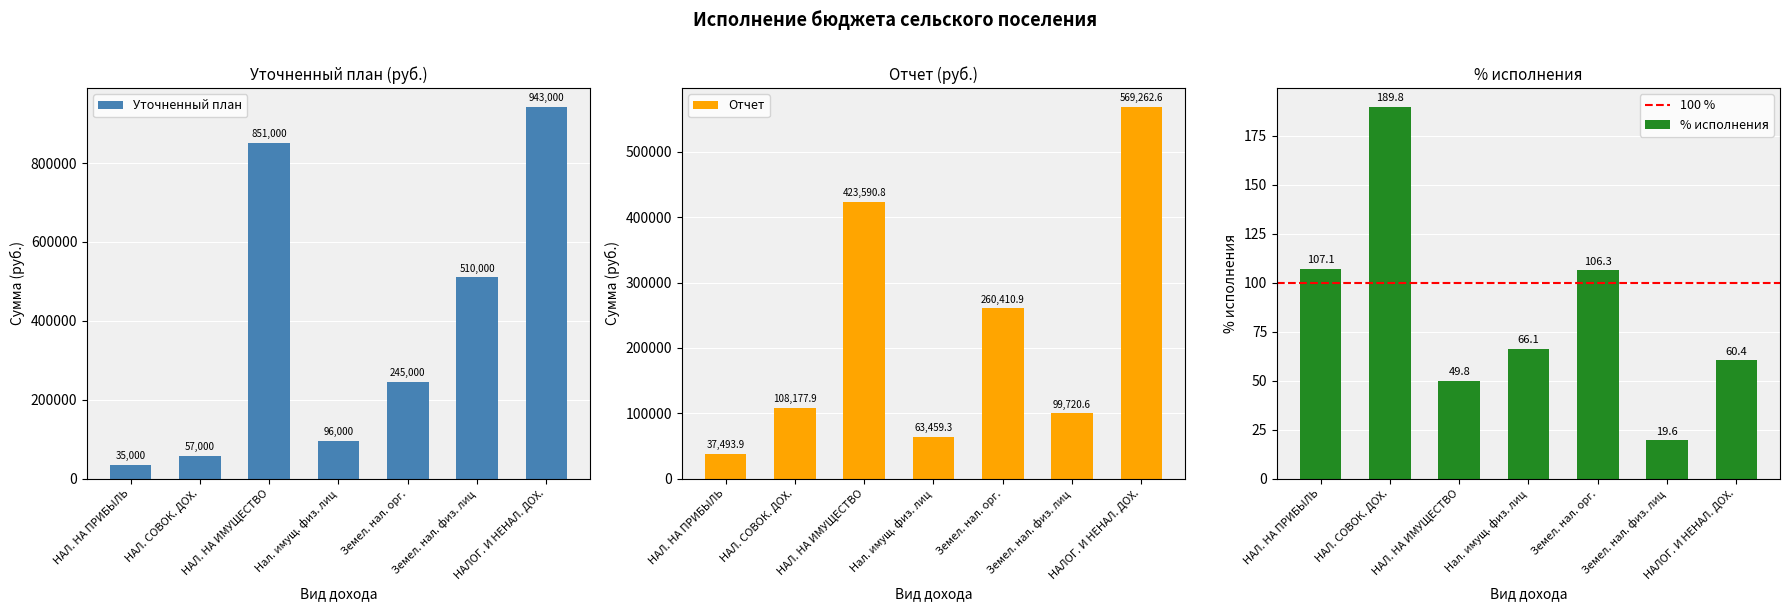

At which label does Уточненный план first exceed 245000?

НАЛ. НА ИМУЩЕСТВО